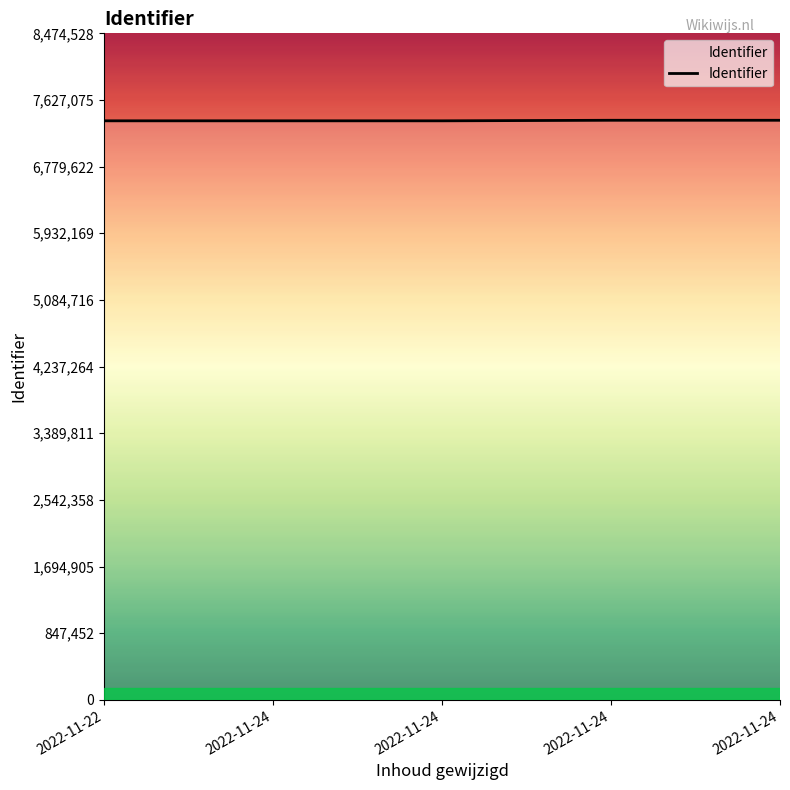

True or false: there are more than 1 points higher than both neighbors.

False